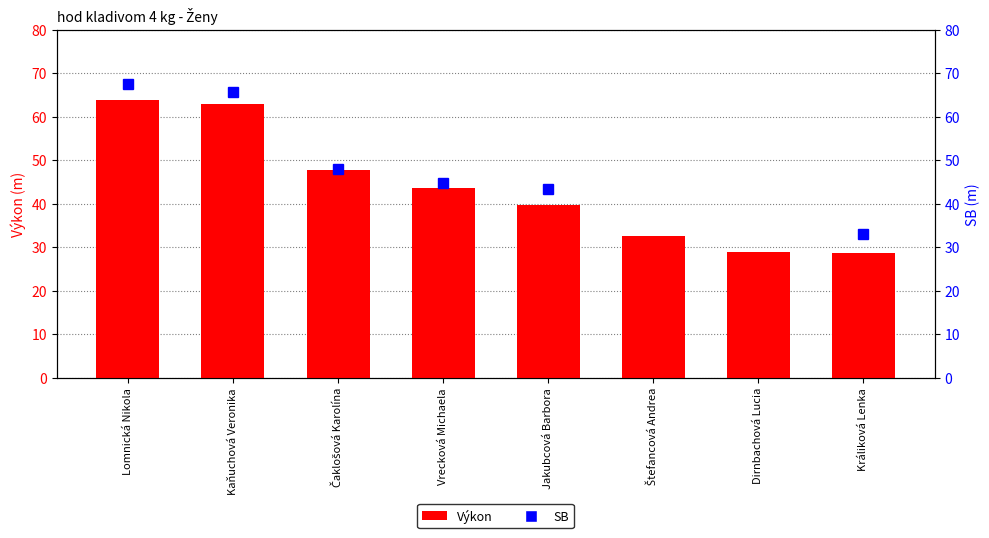

What is the difference between the values at Lomnická Nikola and Králiková Lenka?

35.3